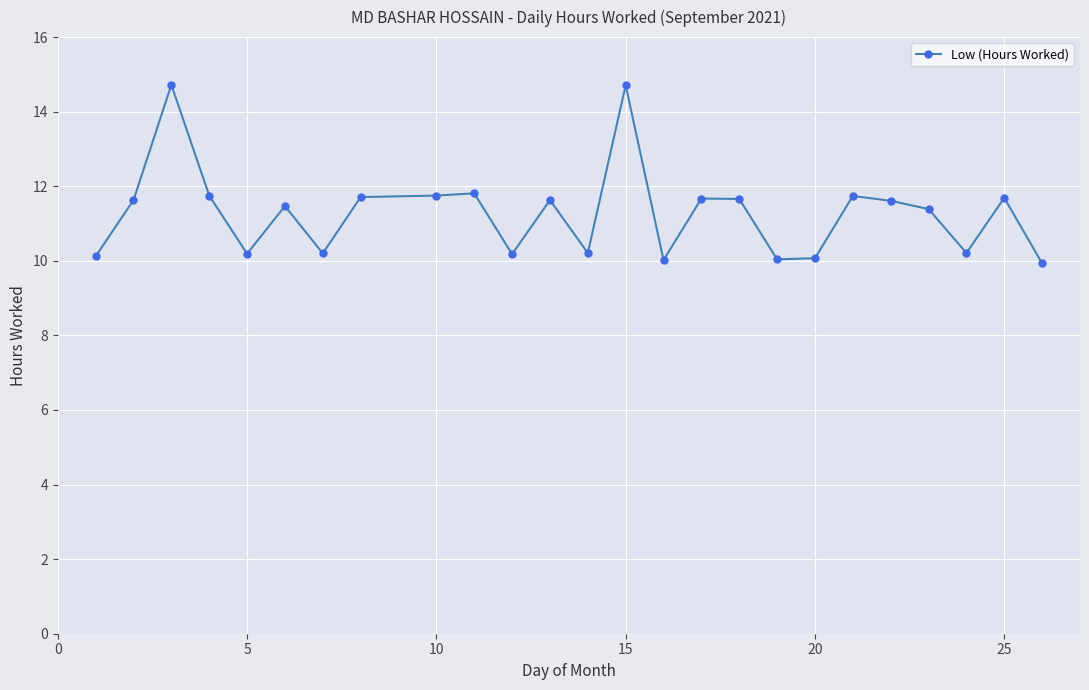

True or false: there are more than 2 points higher than both neighbors.

True